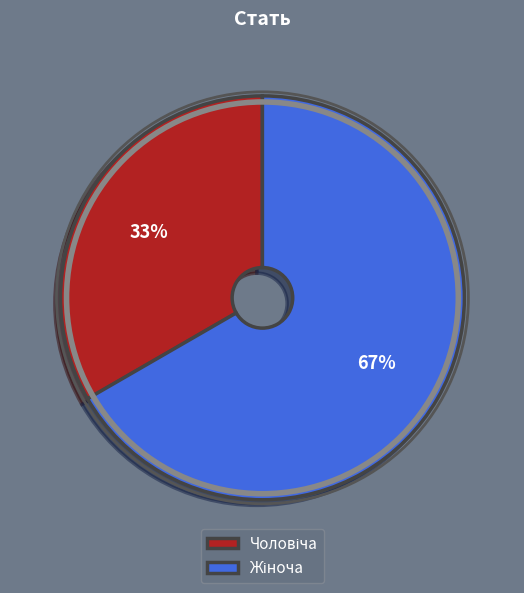

Is there any slice that represents more than half of the pie?

Yes